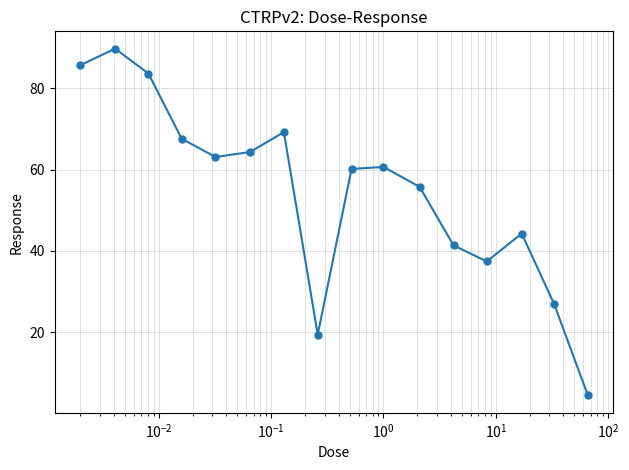

What is the minimum value shown in the chart?

4.4